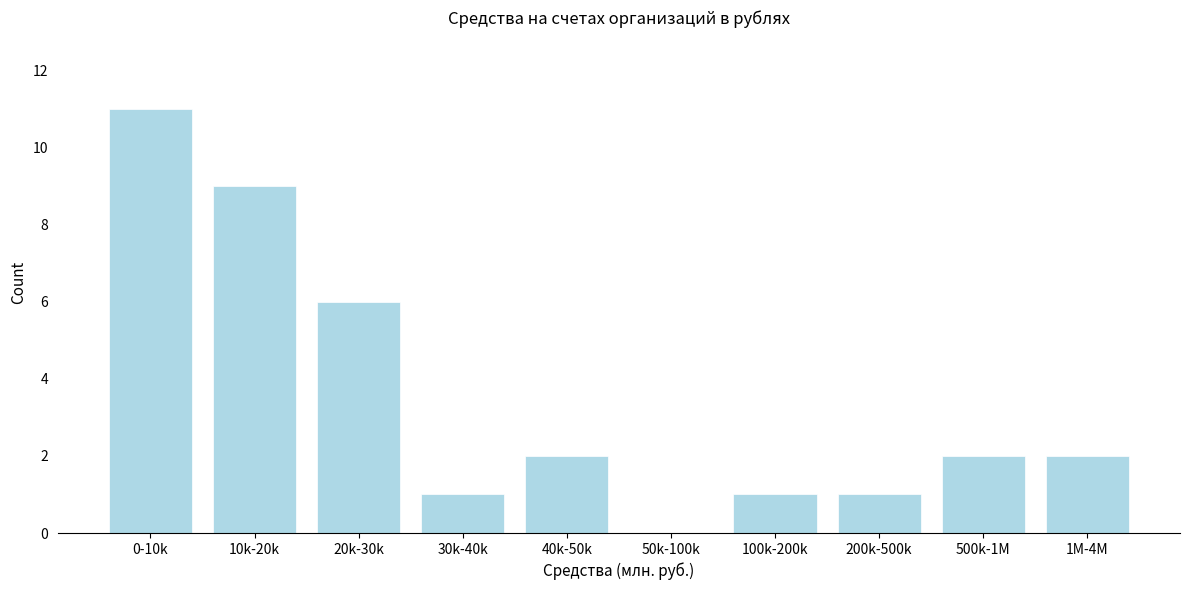

Reading left to right, list all the values displayed in this chart.

0-10k=11	10k-20k=9	20k-30k=6	30k-40k=1	40k-50k=2	50k-100k=0	100k-200k=1	200k-500k=1	500k-1M=2	1M-4M=2